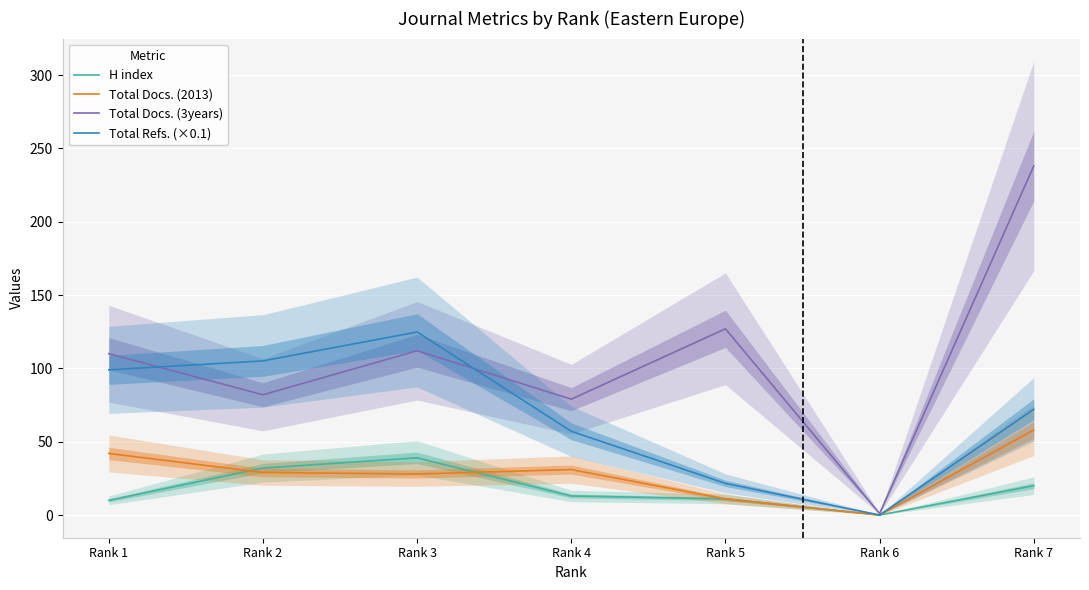

What is the difference between the highest and lowest values at Rank 7?

218.0